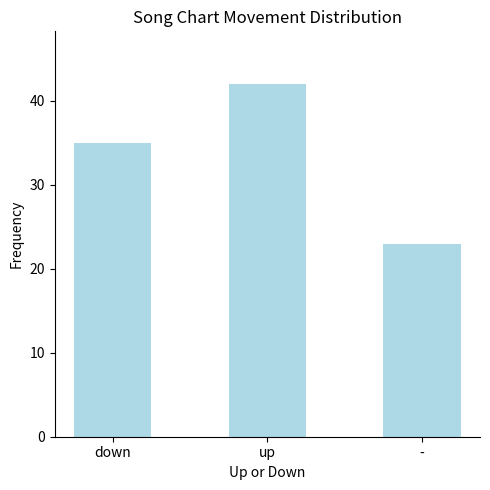

Reading left to right, transcribe all the data shown in this chart.

35	42	23